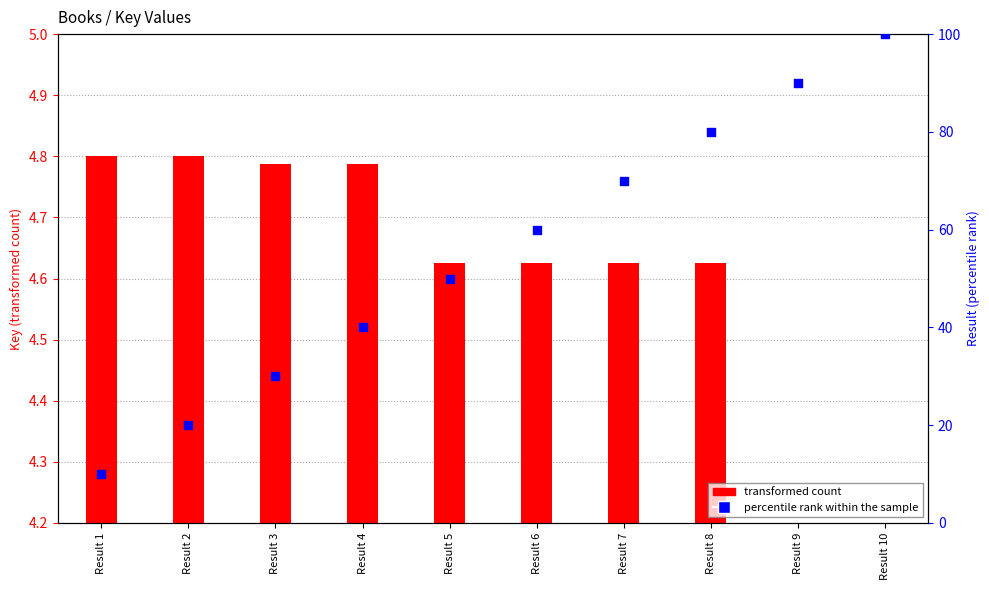

What is the change in value from Result 2 to Result 10?

+80